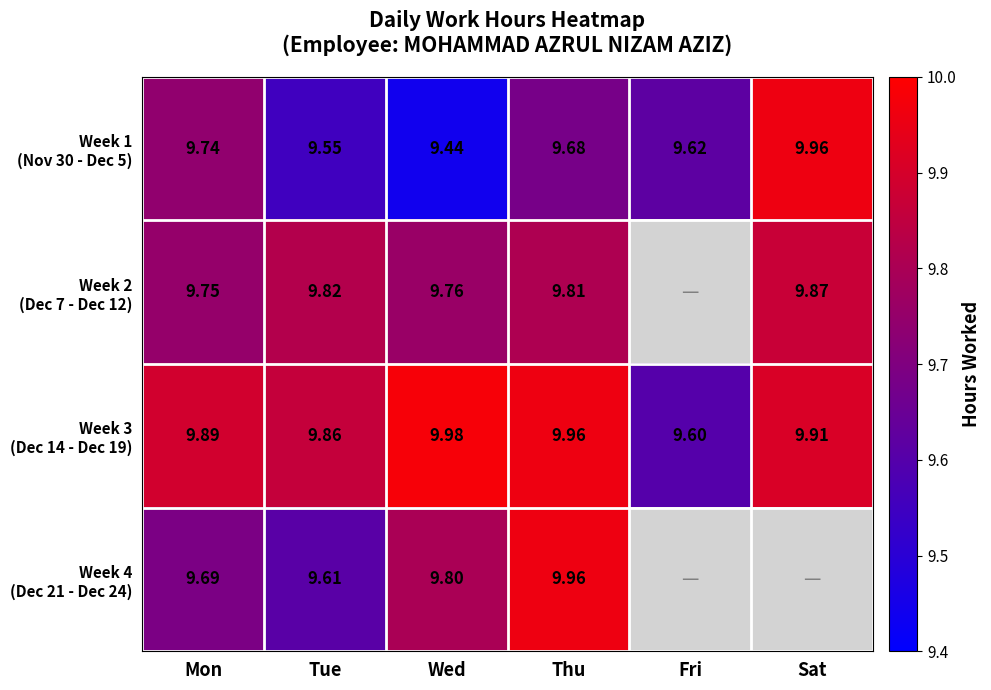

Rank the categories by Week 4 (Dec 21 - Dec 24) value from lowest to highest.

Tue, Mon, Wed, Thu, Fri, Sat